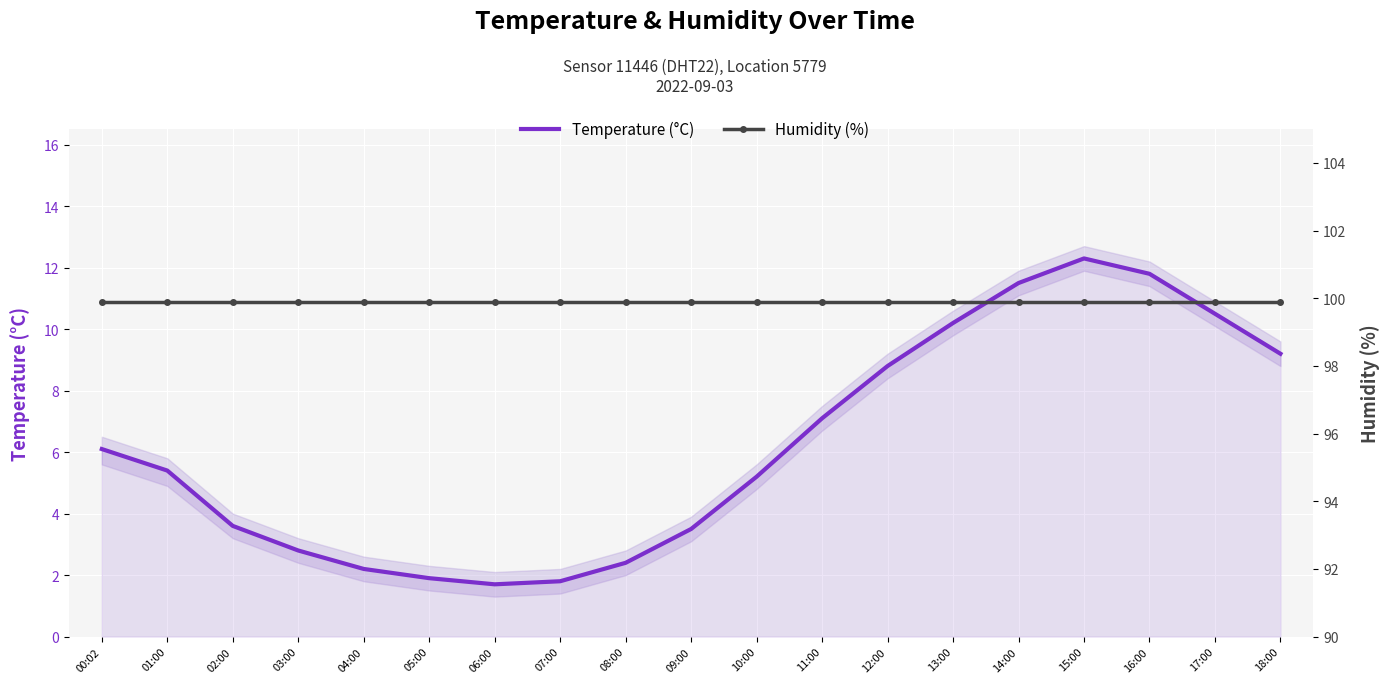

What is the difference between the Temperature (°C) values at 13:00 and 14:00?

1.3